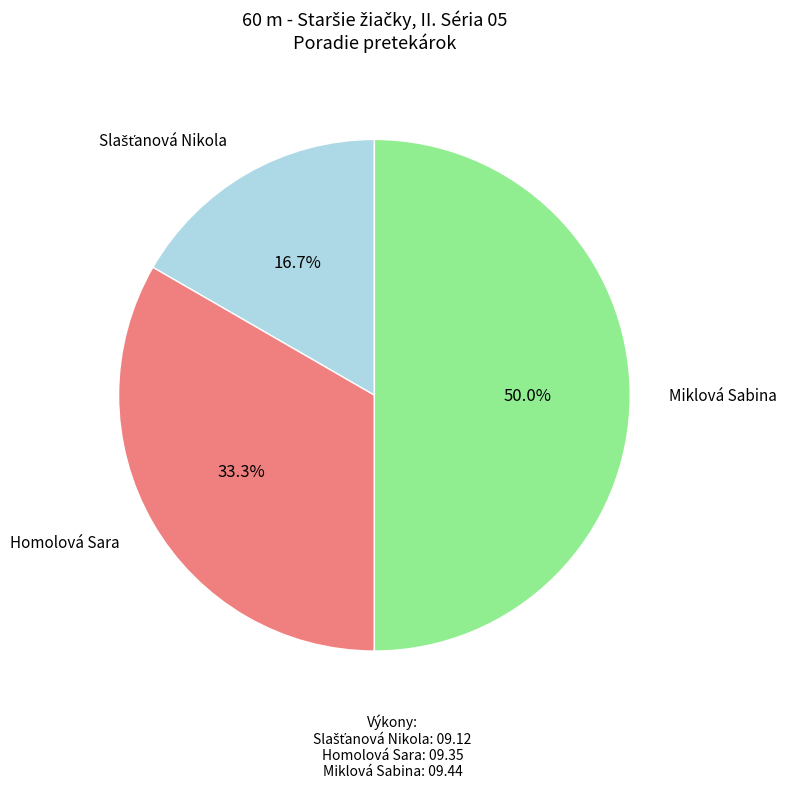

How many slices are in this pie chart?

3